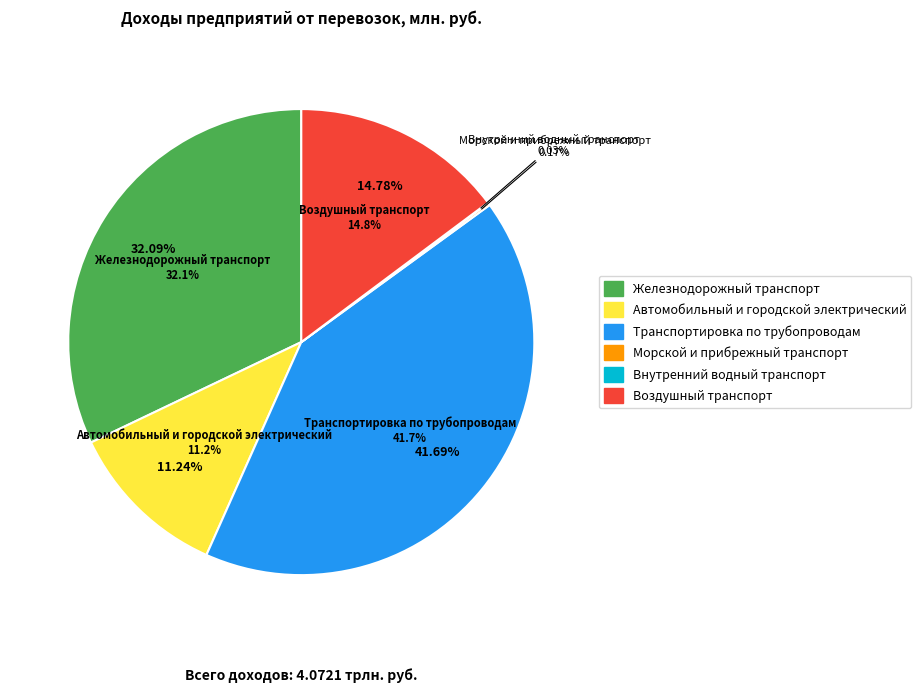

Do Транспортировка по трубопроводам and Железнодорожный транспорт together represent more than half of the pie?

Yes